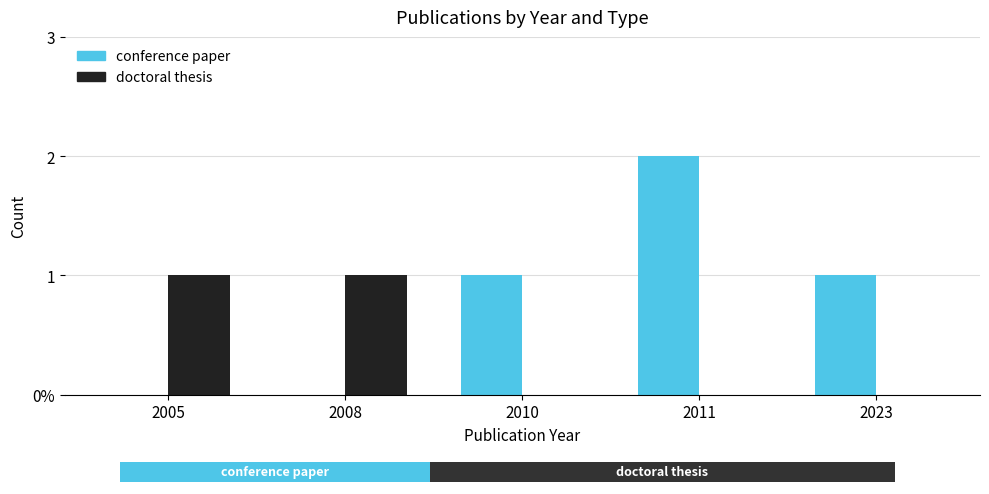

Reading left to right, what are all the values shown in this chart?

conference paper: 2005=0	2008=0	2010=1	2011=2	2023=1
doctoral thesis: 2005=1	2008=1	2010=0	2011=0	2023=0